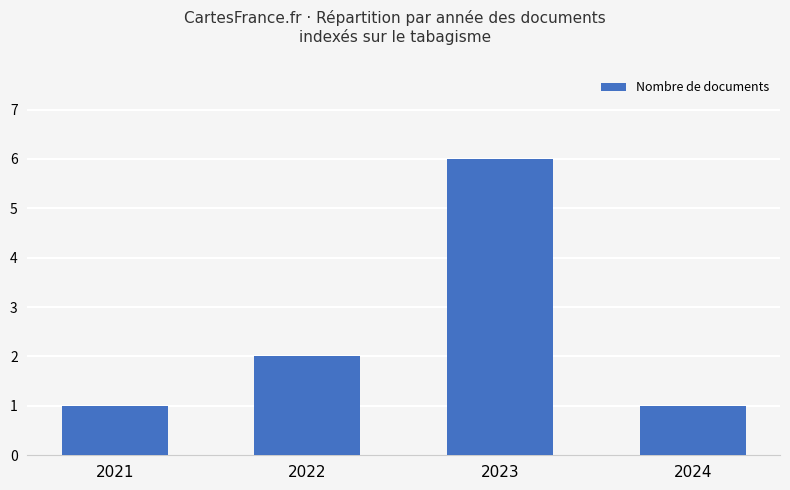

What is the maximum value shown in the chart?

6